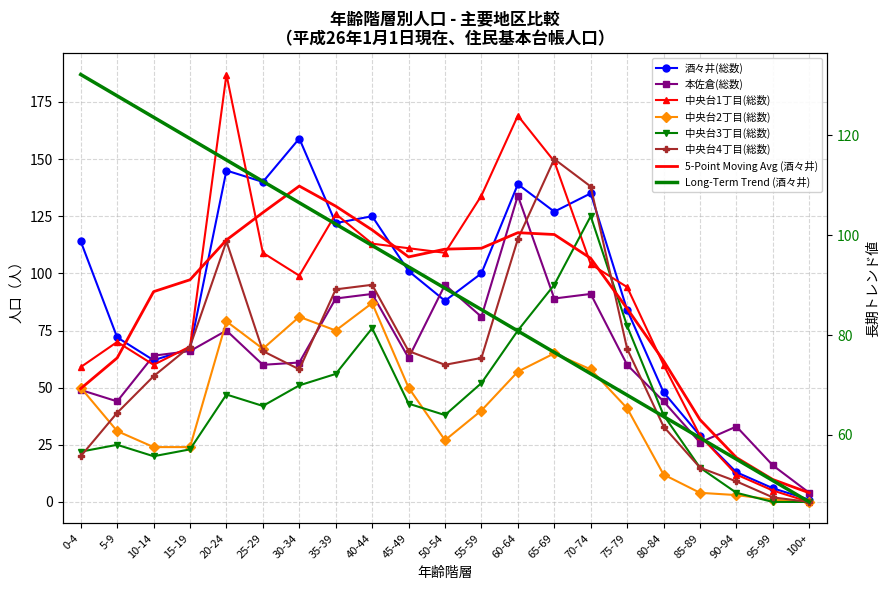

Reading left to right, extract all data points from this chart.

酒々井(総数): 0-4=114	5-9=72	10-14=62	15-19=67	20-24=145	25-29=140	30-34=159	35-39=122	40-44=125	45-49=101	50-54=88	55-59=100	60-64=139	65-69=127	70-74=135	75-79=84	80-84=48	85-89=29	90-94=13	95-99=6	100+=1
本佐倉(総数): 0-4=49	5-9=44	10-14=64	15-19=66	20-24=75	25-29=60	30-34=61	35-39=89	40-44=91	45-49=63	50-54=95	55-59=81	60-64=134	65-69=89	70-74=91	75-79=60	80-84=44	85-89=26	90-94=33	95-99=16	100+=4
中央台1丁目(総数): 0-4=59	5-9=70	10-14=60	15-19=68	20-24=187	25-29=109	30-34=99	35-39=126	40-44=113	45-49=111	50-54=109	55-59=134	60-64=169	65-69=149	70-74=104	75-79=94	80-84=60	85-89=29	90-94=12	95-99=5	100+=0
中央台2丁目(総数): 0-4=50	5-9=31	10-14=24	15-19=24	20-24=79	25-29=67	30-34=81	35-39=75	40-44=87	45-49=50	50-54=27	55-59=40	60-64=57	65-69=65	70-74=58	75-79=41	80-84=12	85-89=4	90-94=3	95-99=1	100+=0
中央台3丁目(総数): 0-4=22	5-9=25	10-14=20	15-19=23	20-24=47	25-29=42	30-34=51	35-39=56	40-44=76	45-49=43	50-54=38	55-59=52	60-64=75	65-69=95	70-74=125	75-79=77	80-84=38	85-89=15	90-94=4	95-99=0	100+=0
中央台4丁目(総数): 0-4=20	5-9=39	10-14=55	15-19=68	20-24=114	25-29=66	30-34=58	35-39=93	40-44=95	45-49=66	50-54=60	55-59=63	60-64=115	65-69=150	70-74=138	75-79=67	80-84=33	85-89=15	90-94=9	95-99=2	100+=0